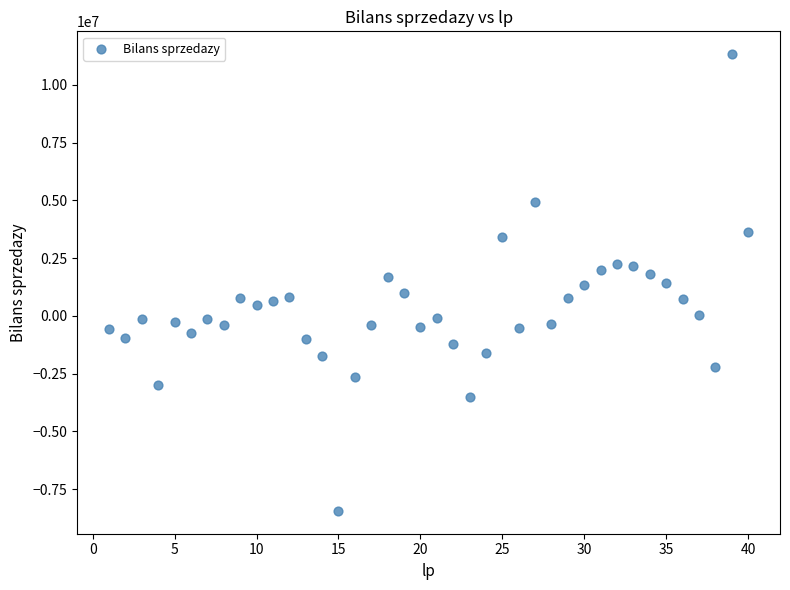

What is the range of Y values (max minus min)?

19771164.7